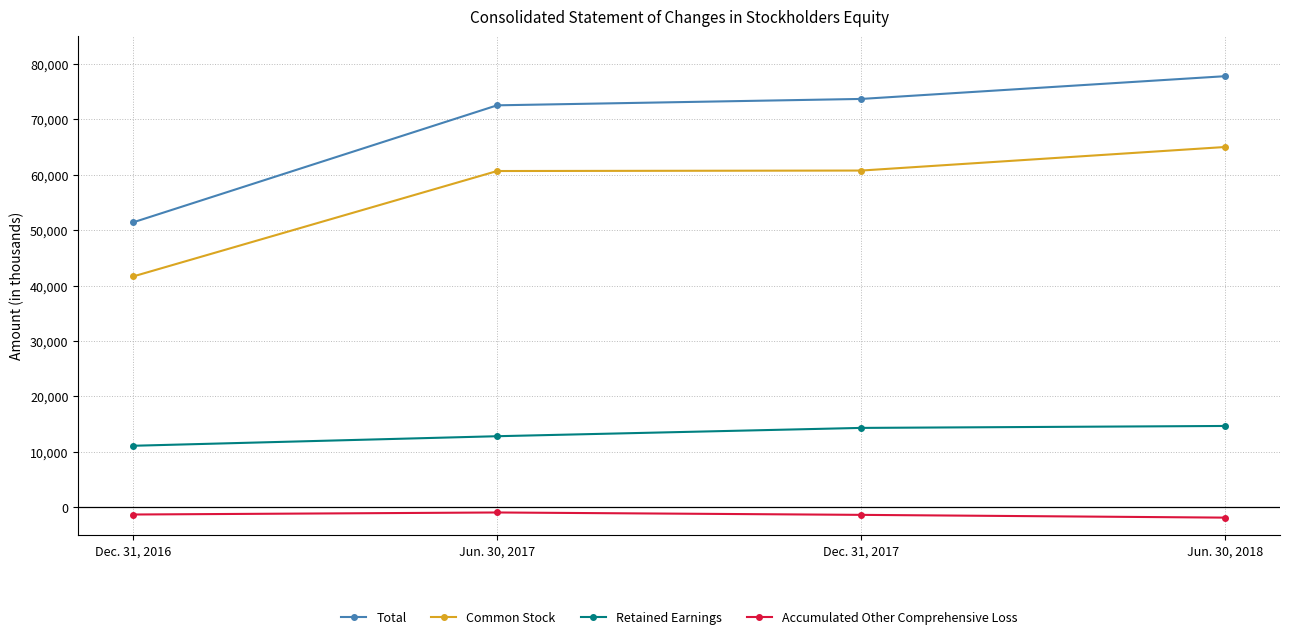

What position from the left is Jun. 30, 2018?

4